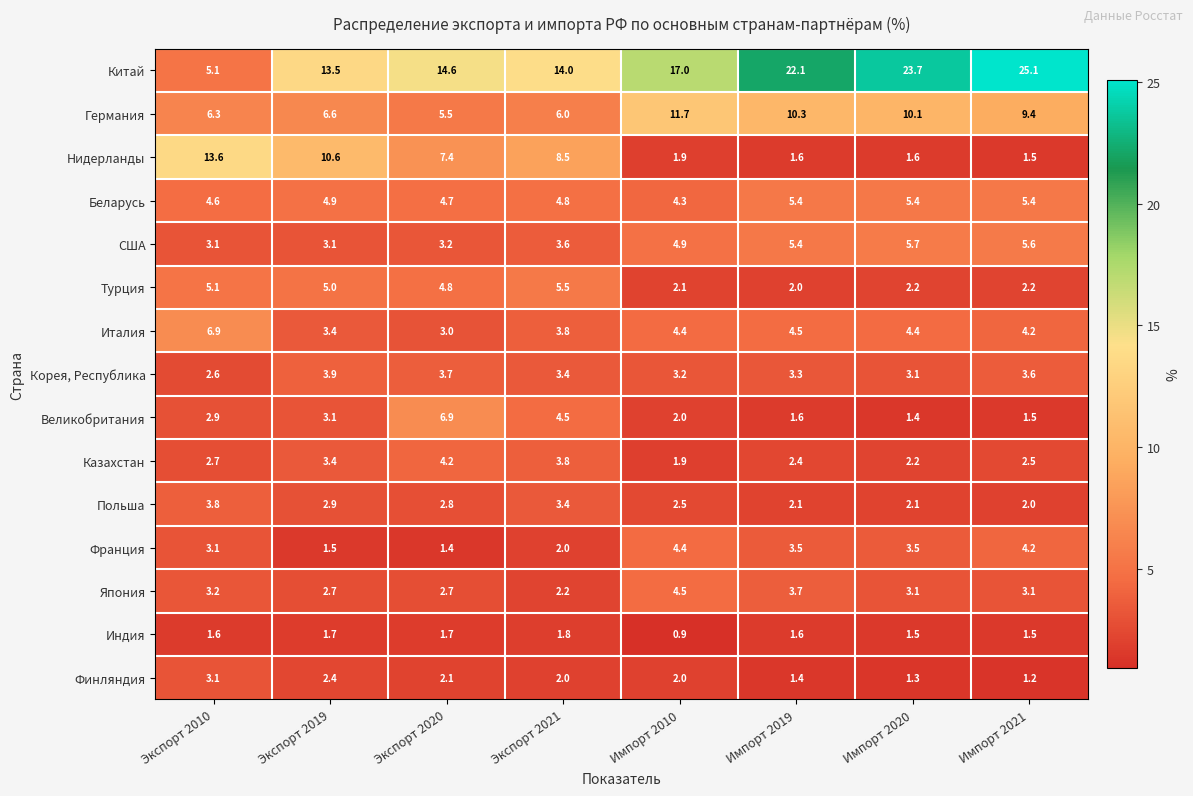

At which label does Казахстан reach its minimum?

Импорт 2010